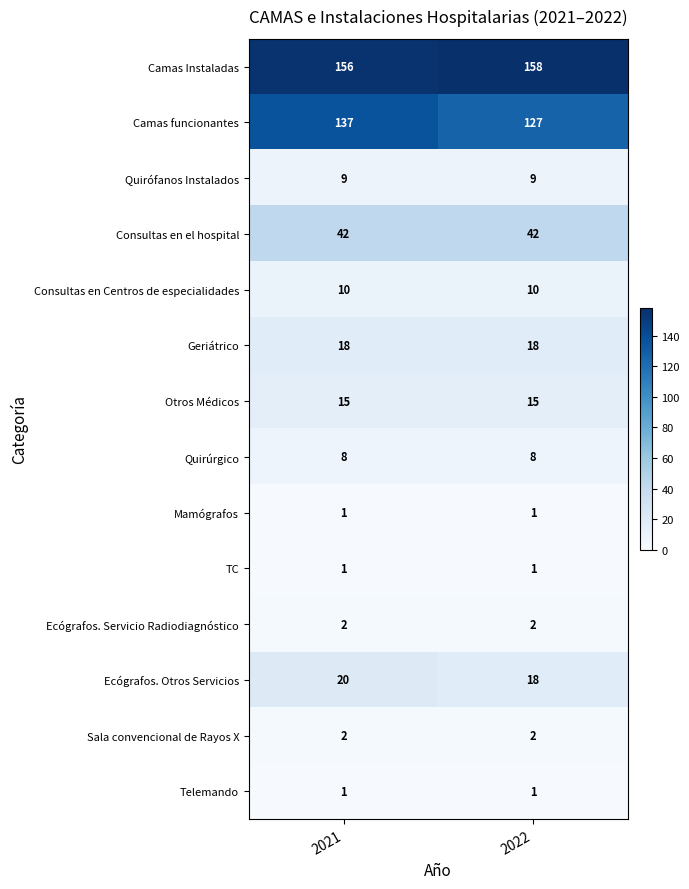

Reading left to right, extract all data points from this chart.

Camas Instaladas: 156	158
Camas funcionantes: 137	127
Quirófanos Instalados: 9	9
Consultas en el hospital: 42	42
Consultas en Centros de especialidades: 10	10
Geriátrico: 18	18
Otros Médicos: 15	15
Quirúrgico: 8	8
Mamógrafos: 1	1
TC: 1	1
Ecógrafos. Servicio Radiodiagnóstico: 2	2
Ecógrafos. Otros Servicios: 20	18
Sala convencional de Rayos X: 2	2
Telemando: 1	1